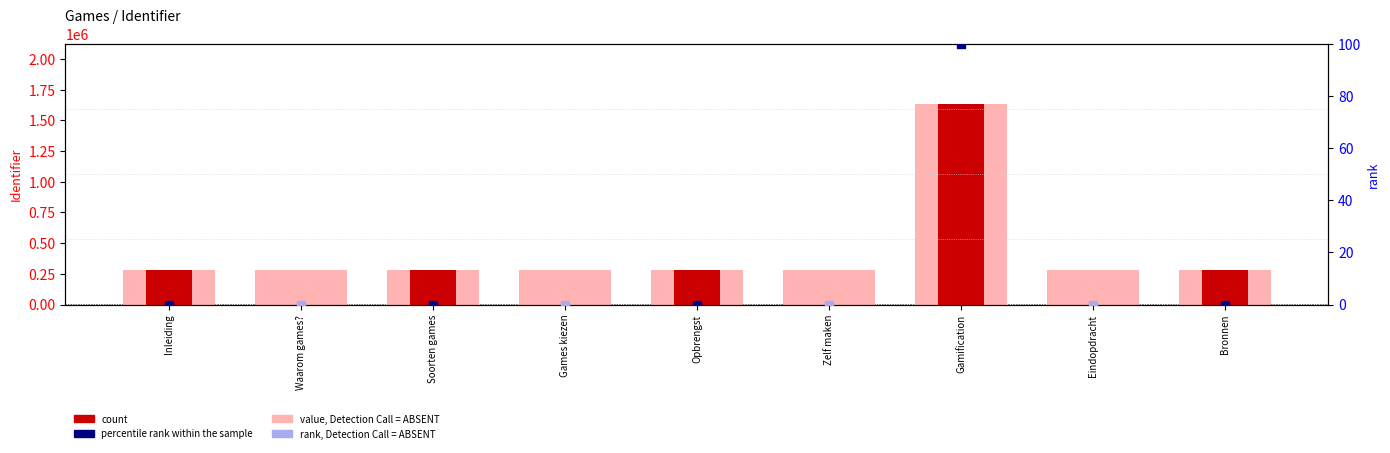

What is the ratio of the value at Zelf maken to the value at Bronnen?

1.0